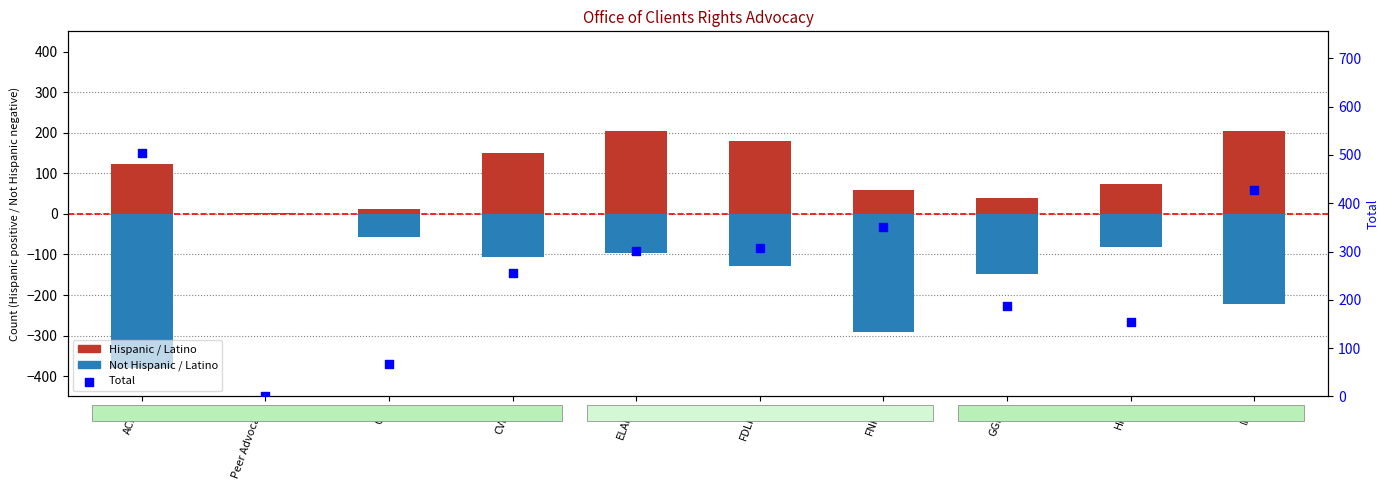

Which series reaches the minimum Y coordinate?

Not Hispanic / Latino